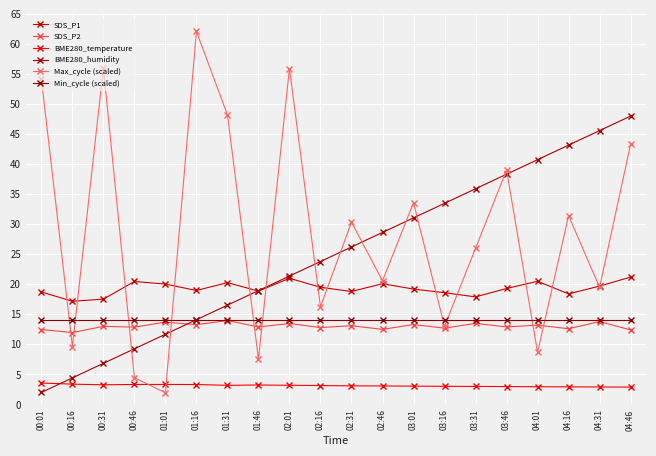

True or false: Max_cycle (scaled) has a value of 39.0 at 03:46.

True